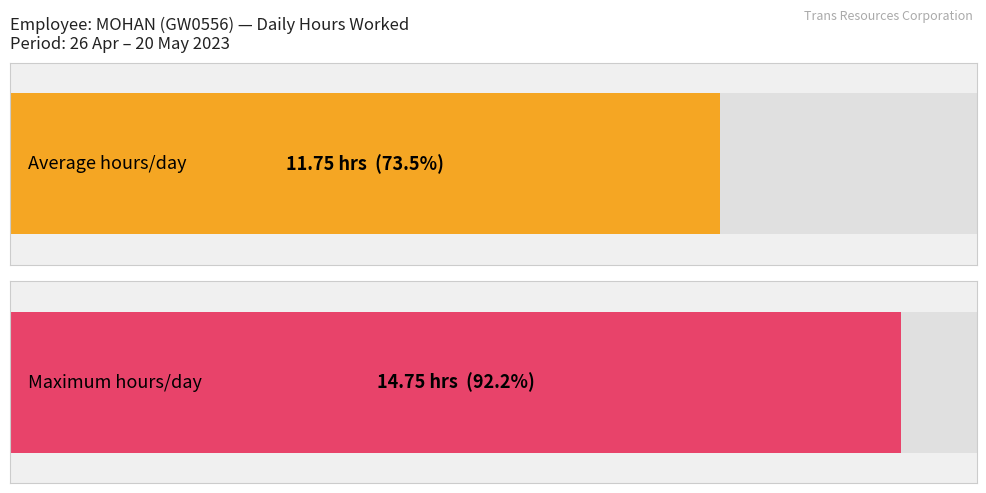

True or false: the data shows 19.8 at 8-Mon.

False